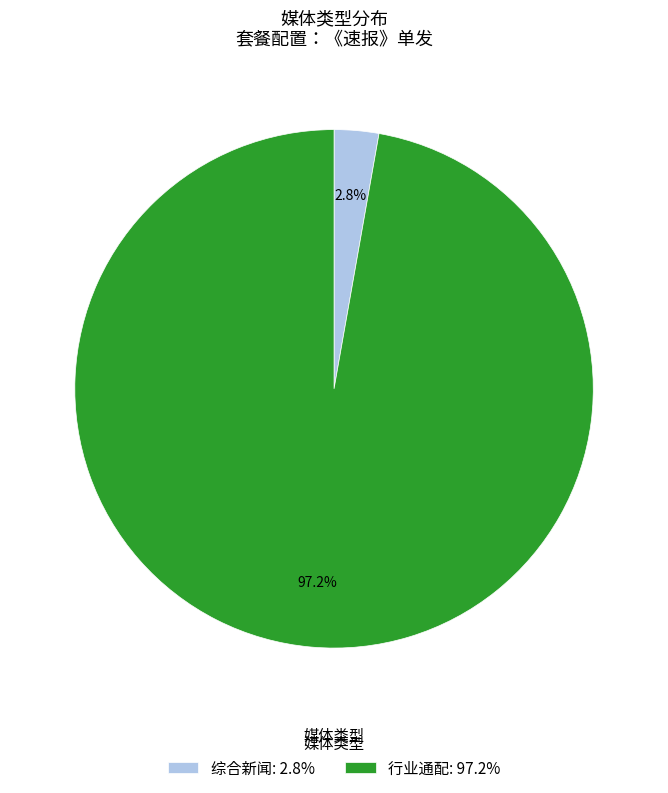

To the nearest percent, what percentage of the pie is 综合新闻?

3%